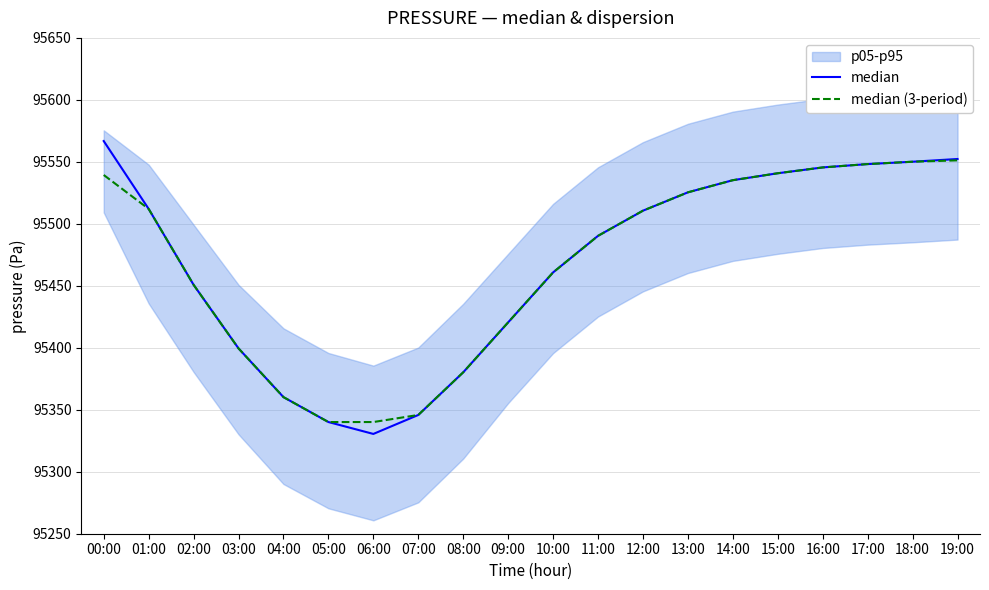

True or false: median (3-period) and median cross at least once.

False